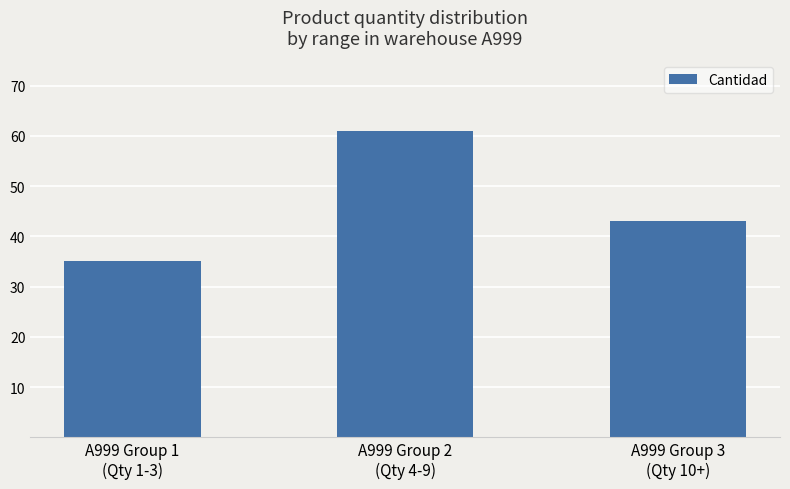

What is the difference between the values at A999 Group 2
(Qty 4-9) and A999 Group 1
(Qty 1-3)?

26